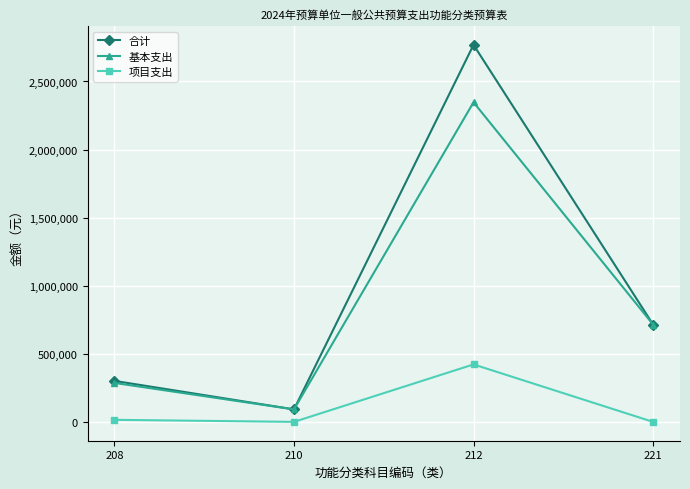

True or false: 项目支出 and 合计 intersect in this chart.

False